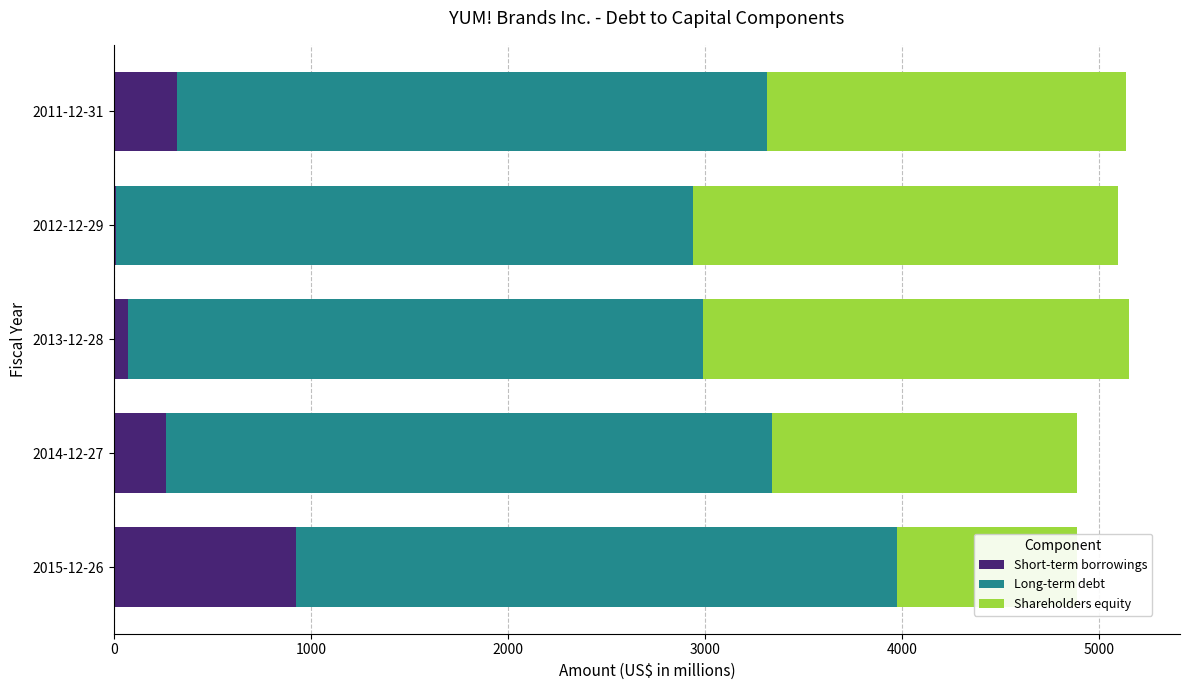

True or false: Short-term borrowings has a value of 1484 at 2015-12-26.

False